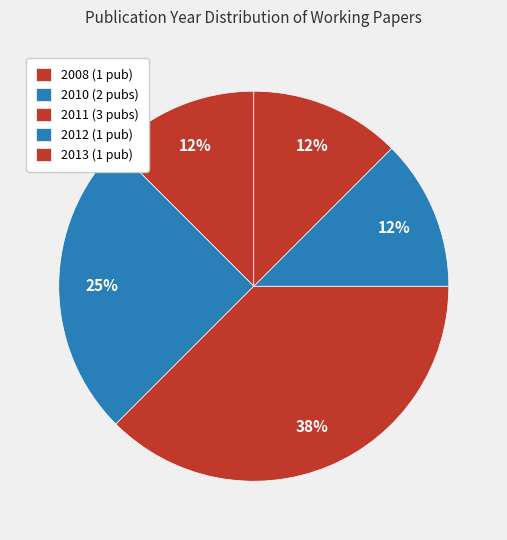

How many segments does this pie chart have?

5